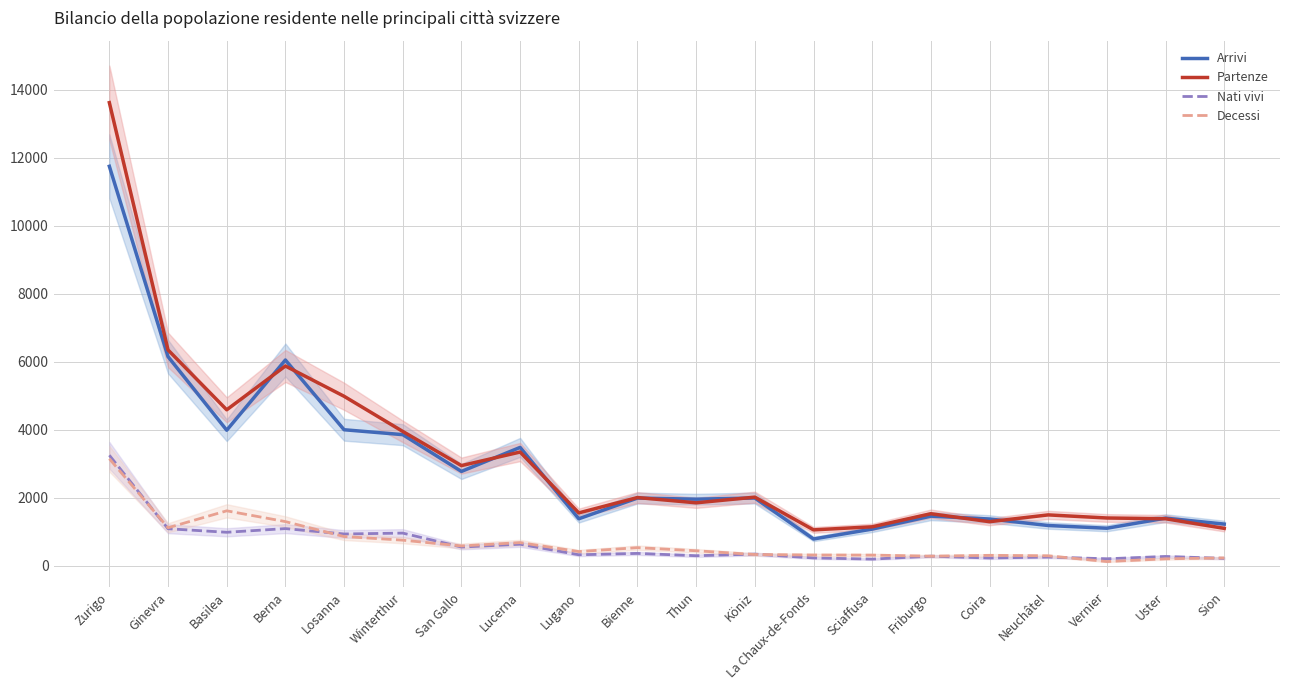

Rank the categories by Nati vivi value from highest to lowest.

Zurigo, Berna, Ginevra, Basilea, Winterthur, Losanna, Lucerna, San Gallo, Bienne, Köniz, Lugano, Thun, Friburgo, Uster, Neuchâtel, La Chaux-de-Fonds, Coira, Sion, Vernier, Sciaffusa